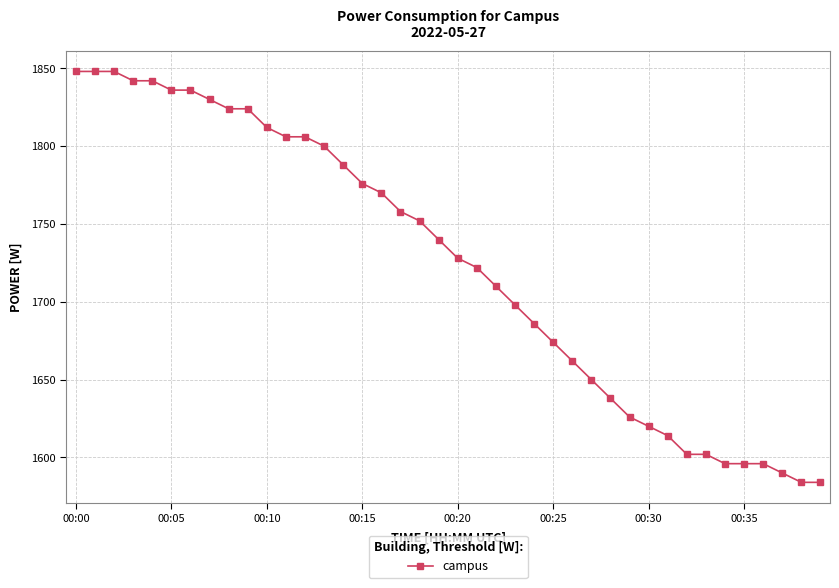

What is the average value?

1724